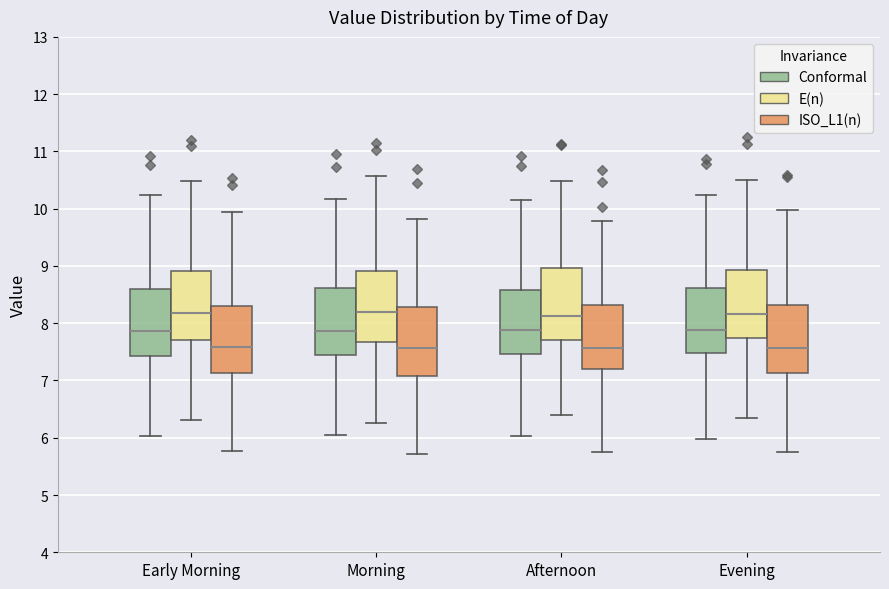

Reading left to right, transcribe this box plot: for each box, give where its median line is, the range the box spans, and where its two whiskers end, as read against the y-axis. The values are not printed on the chart, so give them approximately, as read against the axis.

Early Morning (Conformal): median 7.9, box 7.4 to 8.6, whiskers 6.0 to 10.2
Early Morning (E(n)): median 8.2, box 7.7 to 8.9, whiskers 6.3 to 10.5
Early Morning (ISO_L1(n)): median 7.6, box 7.1 to 8.3, whiskers 5.8 to 9.9
Morning (Conformal): median 7.9, box 7.4 to 8.6, whiskers 6.0 to 10.2
Morning (E(n)): median 8.2, box 7.7 to 8.9, whiskers 6.3 to 10.6
Morning (ISO_L1(n)): median 7.6, box 7.1 to 8.3, whiskers 5.7 to 9.8
Afternoon (Conformal): median 7.9, box 7.5 to 8.6, whiskers 6.0 to 10.2
Afternoon (E(n)): median 8.1, box 7.7 to 9.0, whiskers 6.4 to 10.5
Afternoon (ISO_L1(n)): median 7.6, box 7.2 to 8.3, whiskers 5.8 to 9.8
Evening (Conformal): median 7.9, box 7.5 to 8.6, whiskers 6.0 to 10.2
Evening (E(n)): median 8.2, box 7.7 to 8.9, whiskers 6.3 to 10.5
Evening (ISO_L1(n)): median 7.6, box 7.1 to 8.3, whiskers 5.7 to 10.0